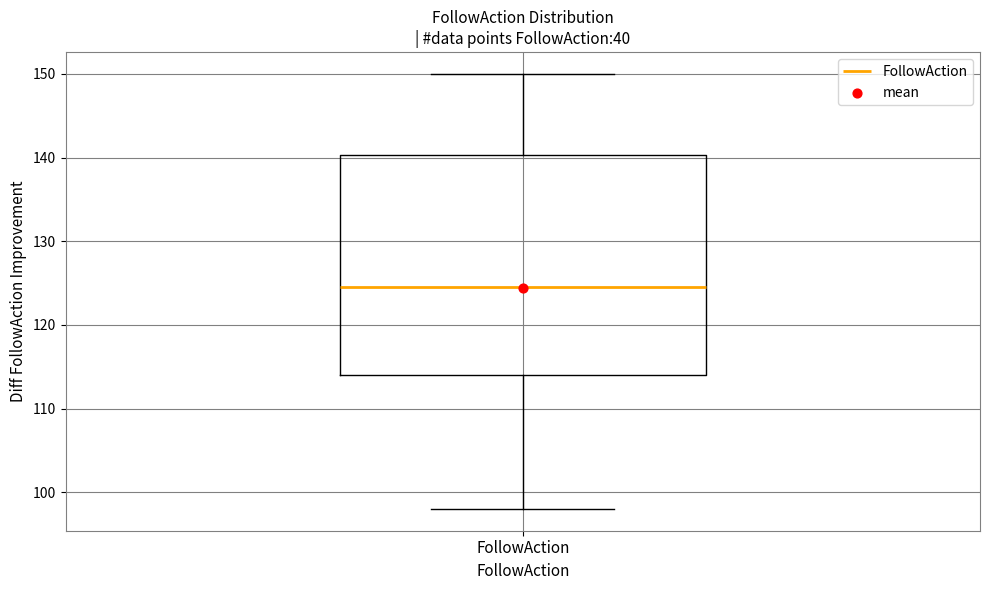

Transcribe this box plot: give where the median line is, the range the box spans, and where the two whiskers end, as read against the y-axis. The values are not printed on the chart, so give them approximately, as read against the axis.

median 125, box 114 to 140, whiskers 98 to 150